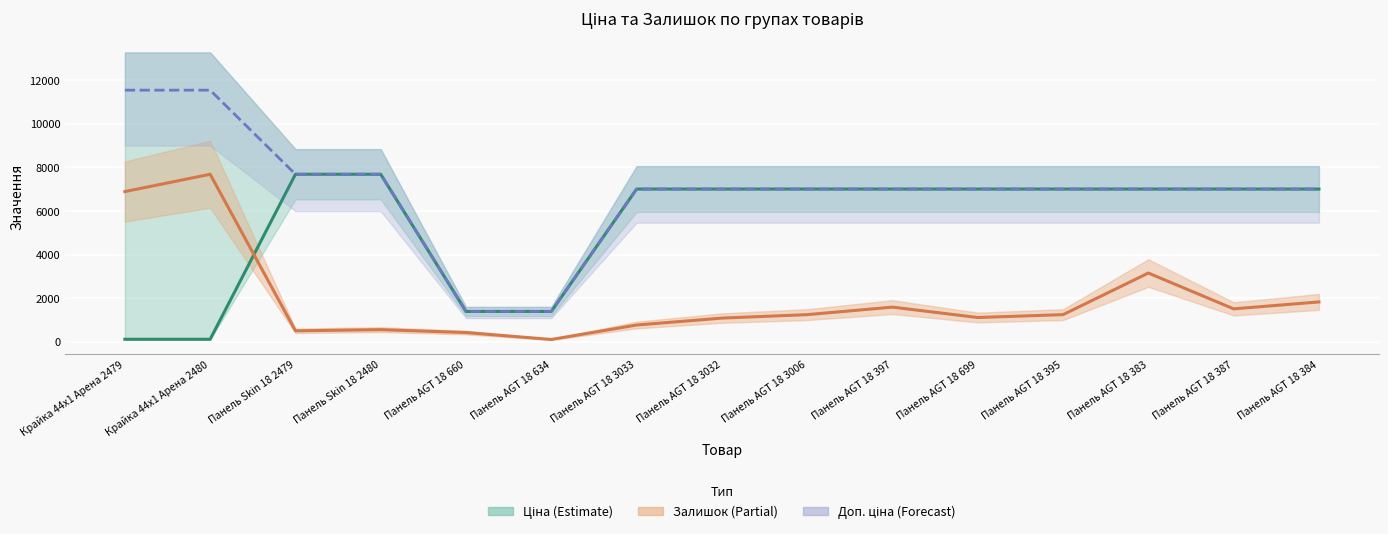

Where is Доп. ціна nearest to the value 6464?

Панель AGT 18 3033